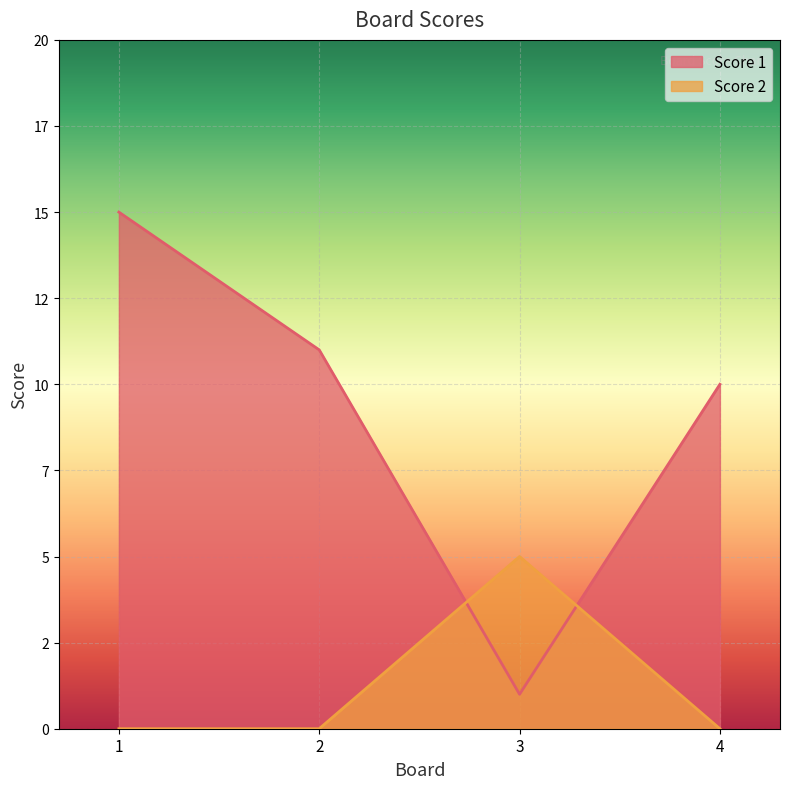

What is the sum of the Score 1 values at 2 and 4?

21